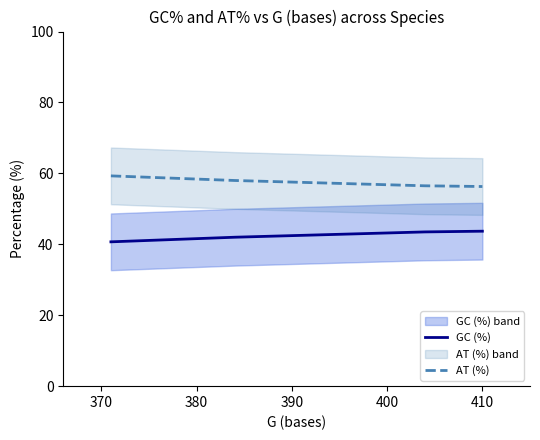

What are all the series names shown in the legend?

GC (%), AT (%)